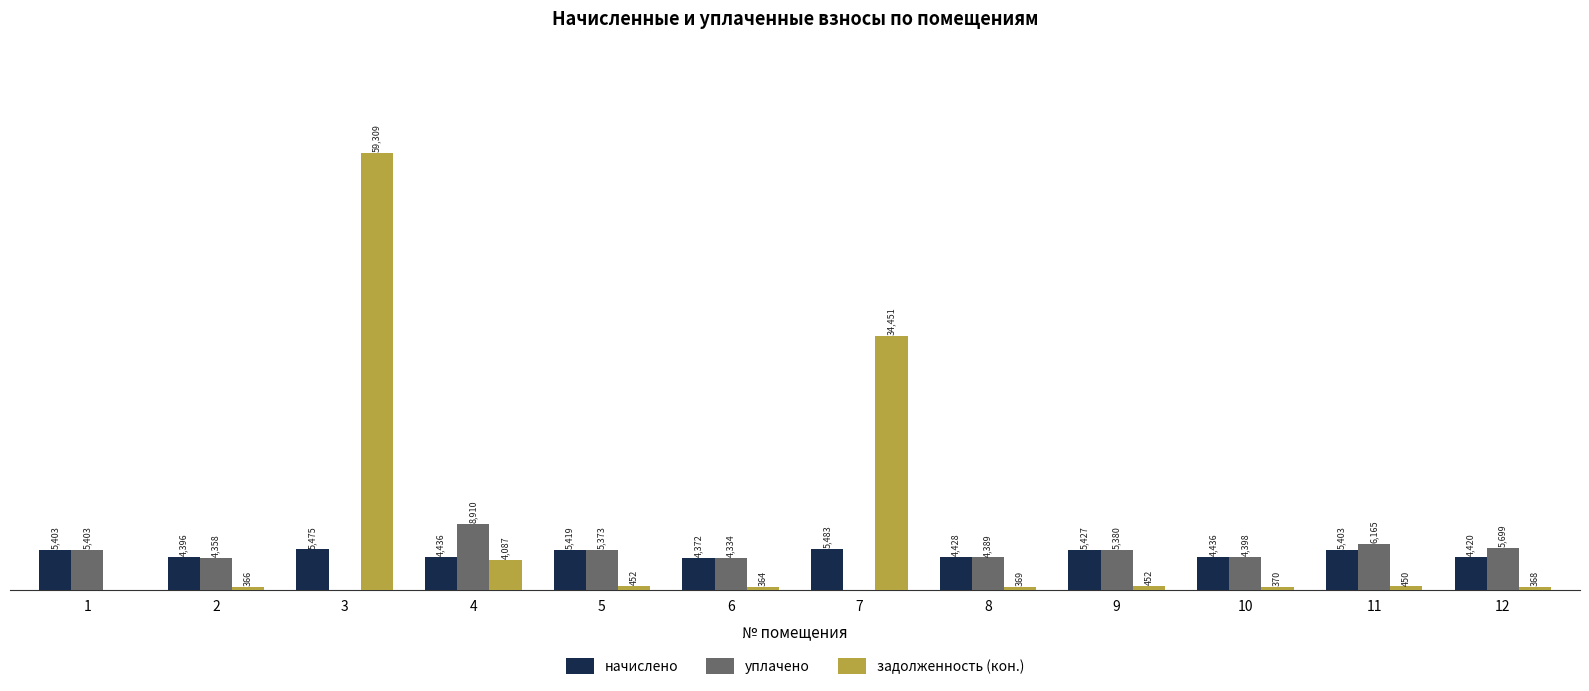

Between 3 and 4, which series saw the biggest shift?

задолженность (кон.)